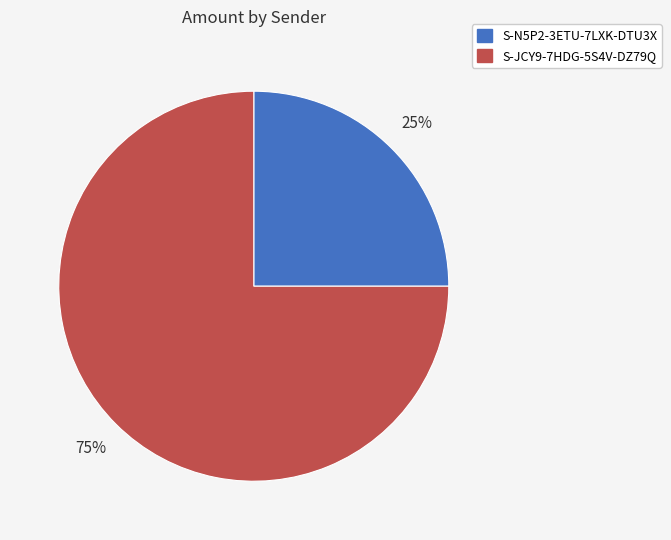

Does S-JCY9-7HDG-5S4V-DZ79Q account for over 50% of the chart?

Yes